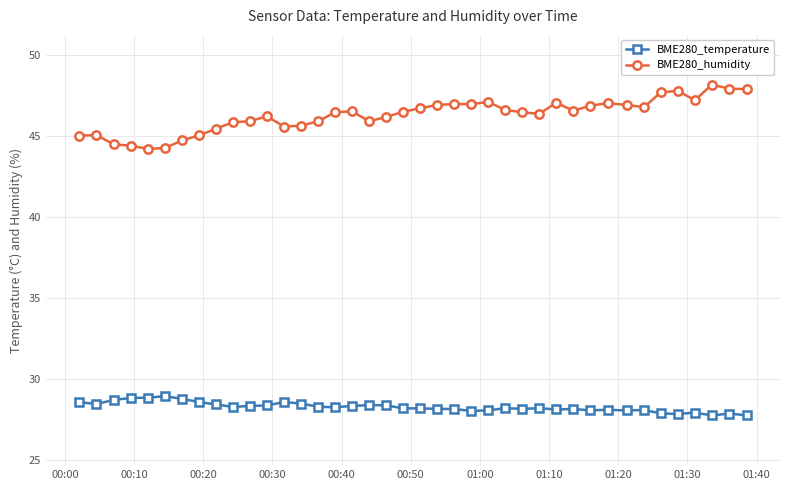

True or false: BME280_temperature and BME280_humidity intersect in this chart.

False